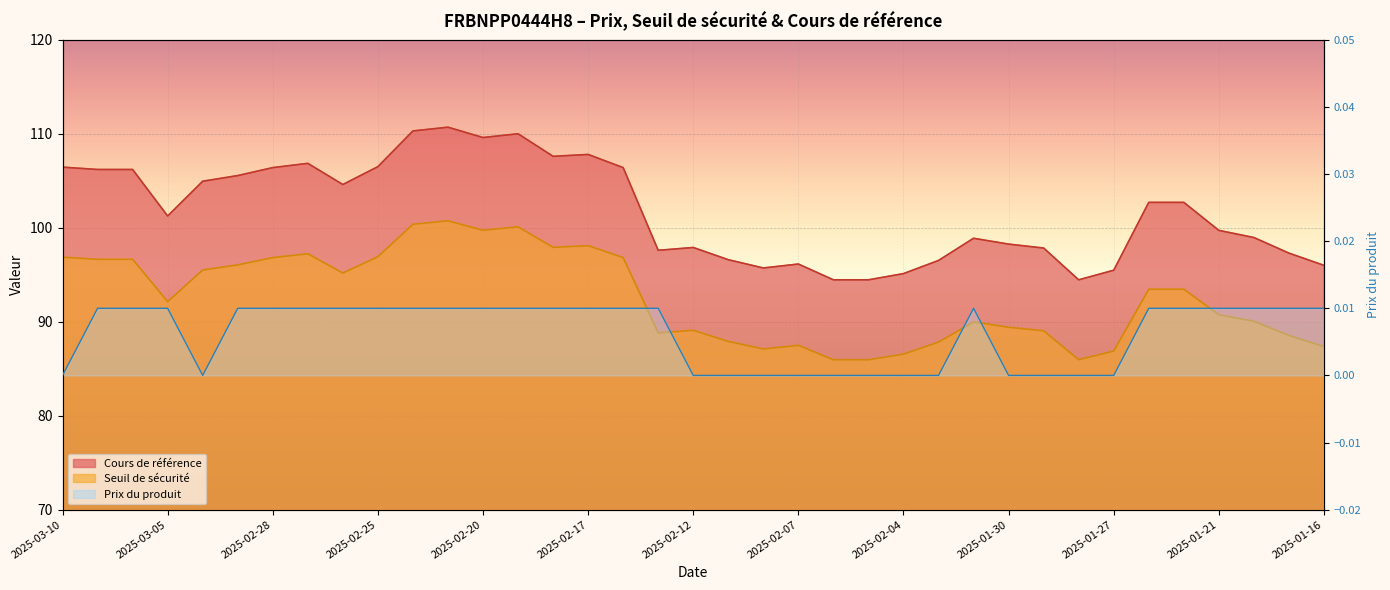

What is the total value across all series at 2025-01-16?

183.4